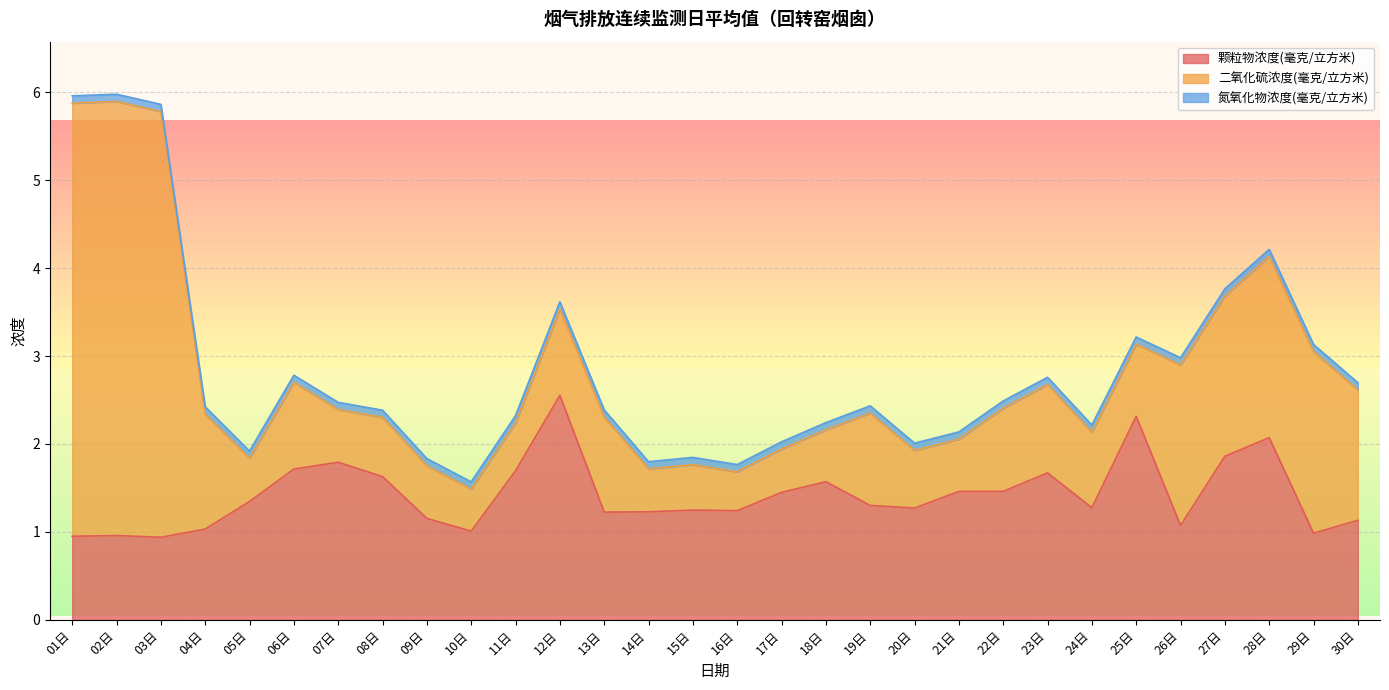

Which has a higher value, 04日 or 17日?

17日